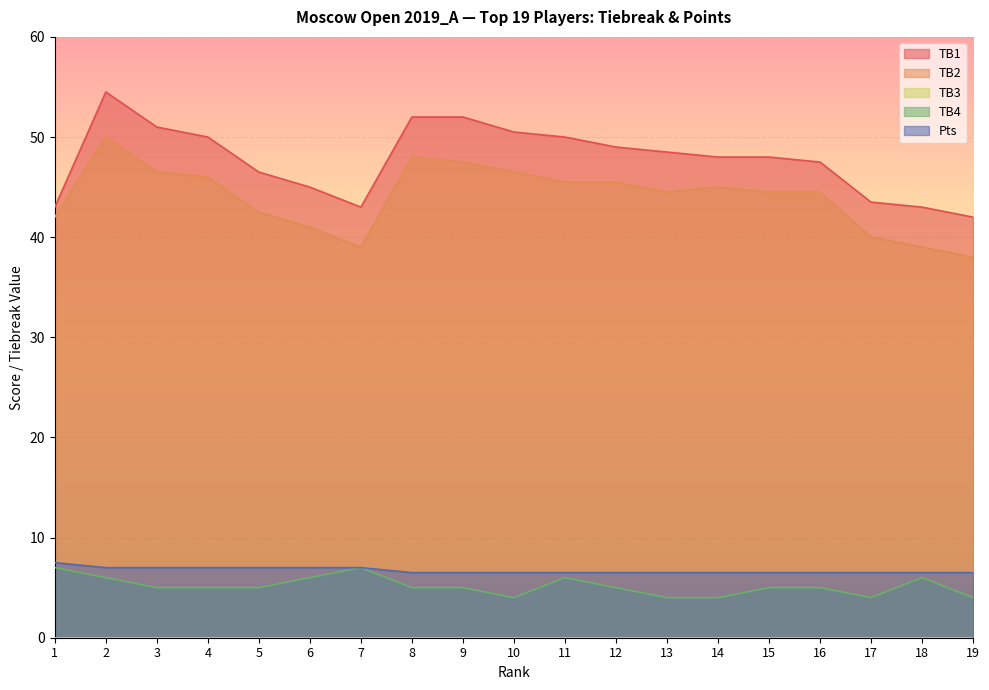

Between 10 and 19, which is larger?

10